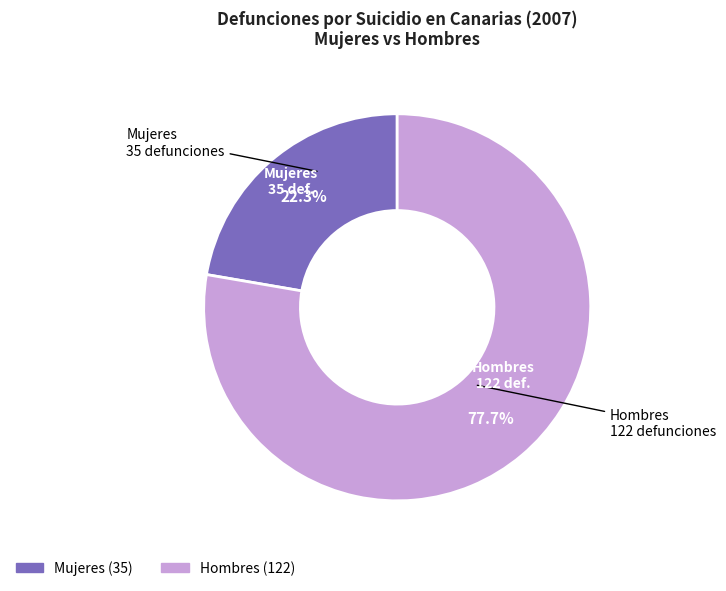

Is there any slice that represents more than half of the pie?

Yes